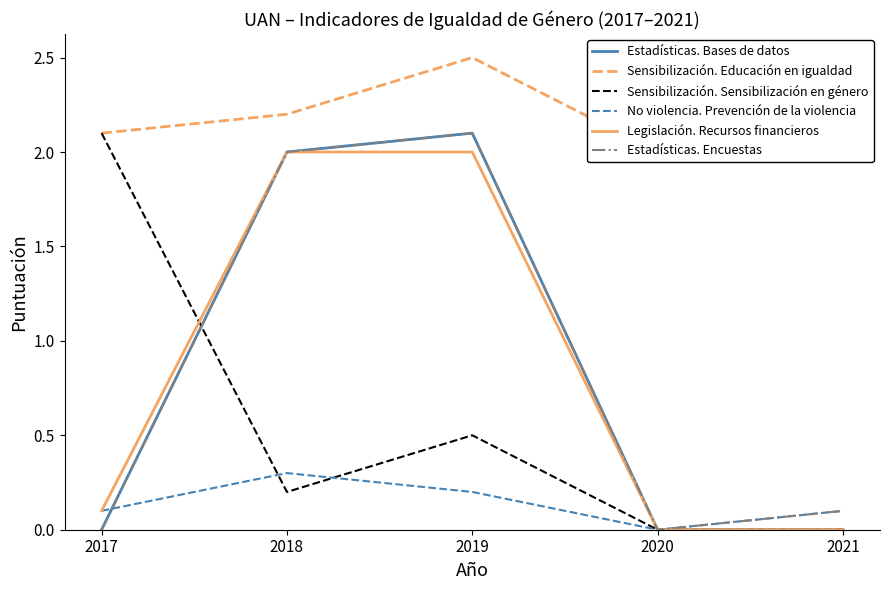

Which category has the highest value across all series?

2019